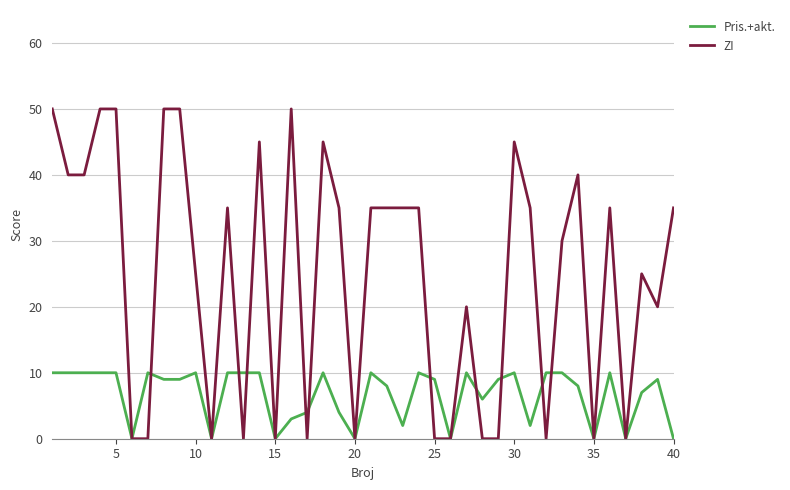

Which series has the largest total across all categories?

ZI